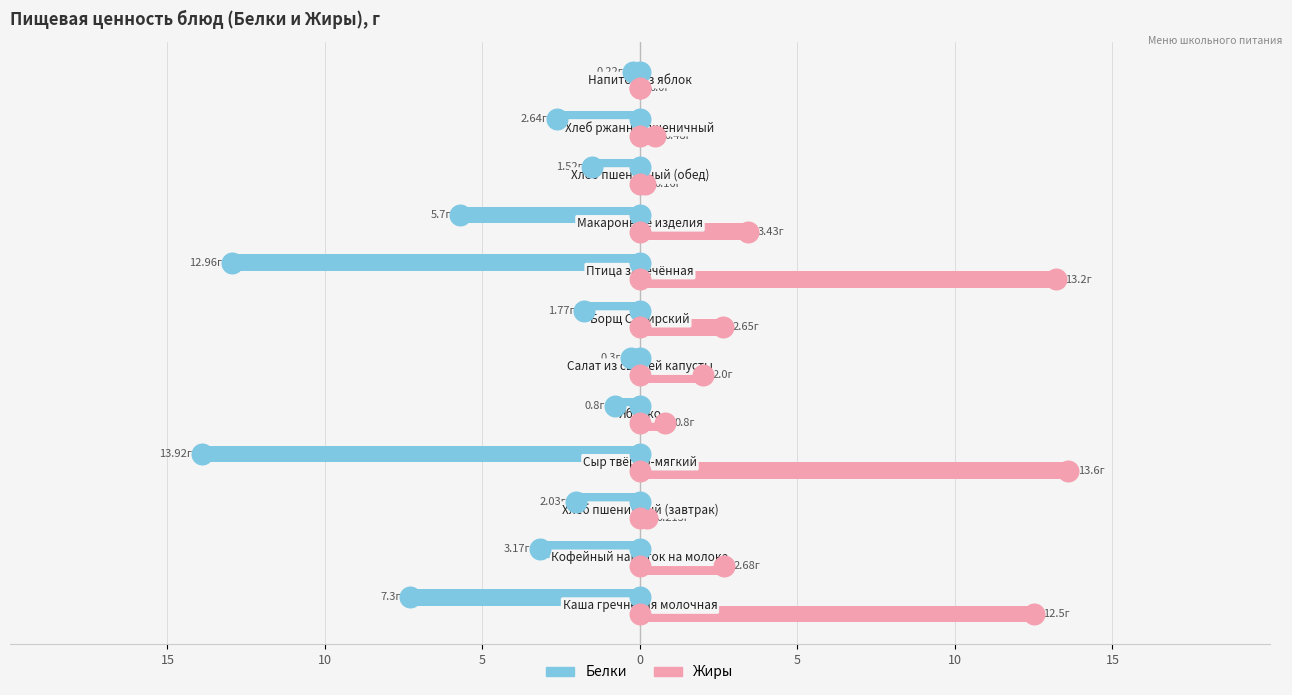

Which series reaches the maximum Y coordinate?

Жиры